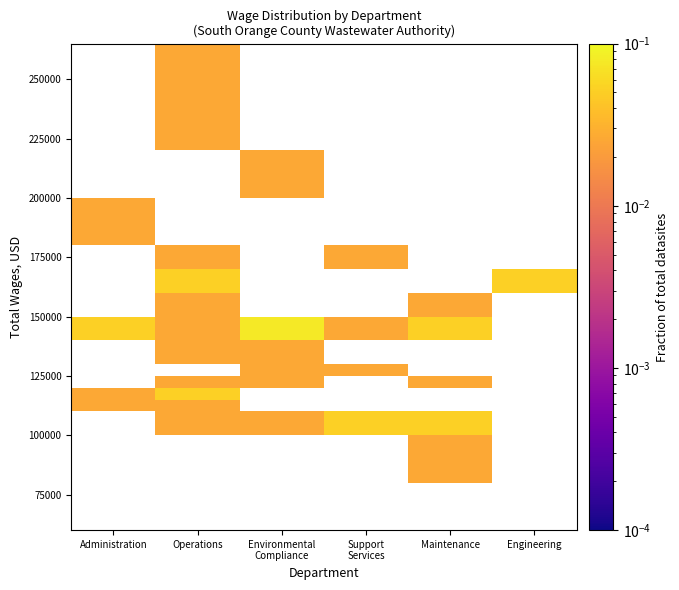

What is the maximum value shown in the chart?

0.1